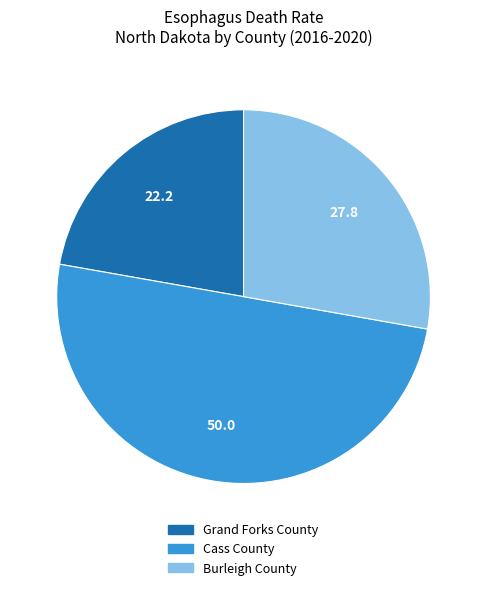

Does Burleigh County represent more than half of the total?

No